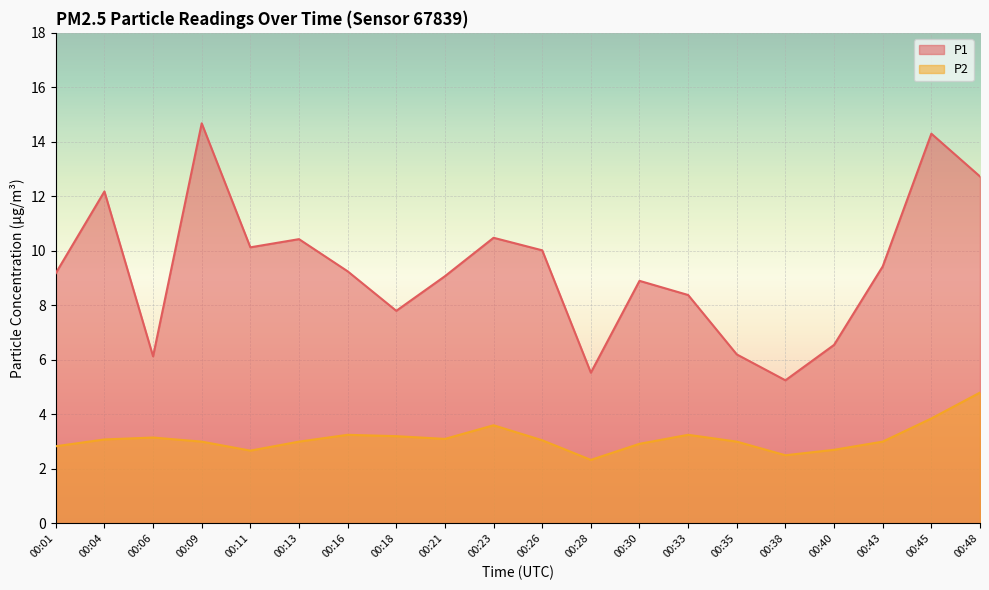

In P1, how many points are lower than both neighbors (excluding endpoints)?

5